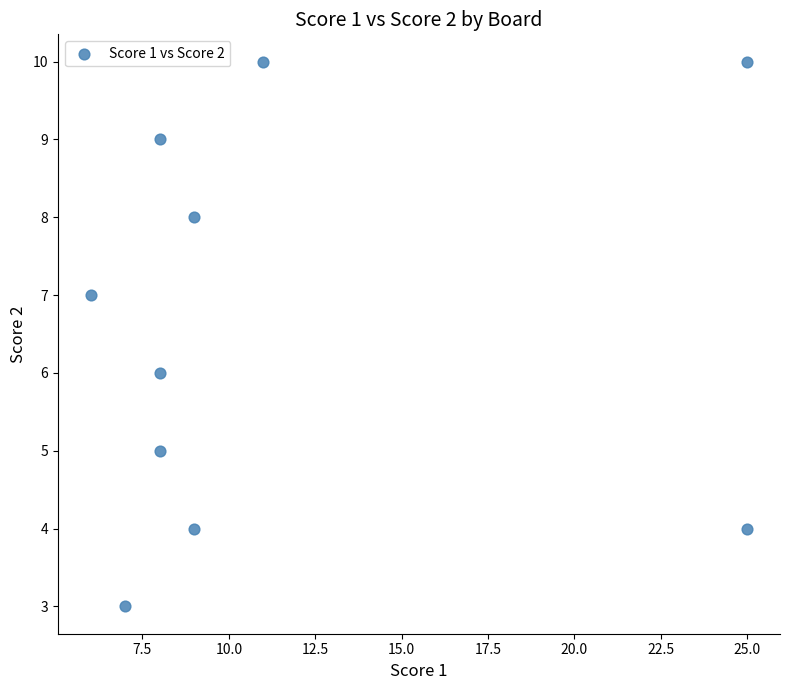

What is the range of Y values (max minus min)?

7